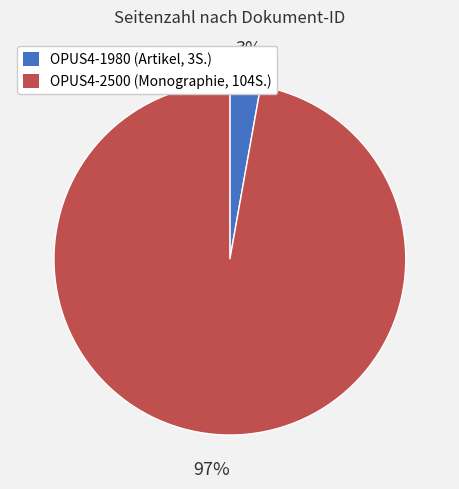

How many segments does this pie chart have?

2